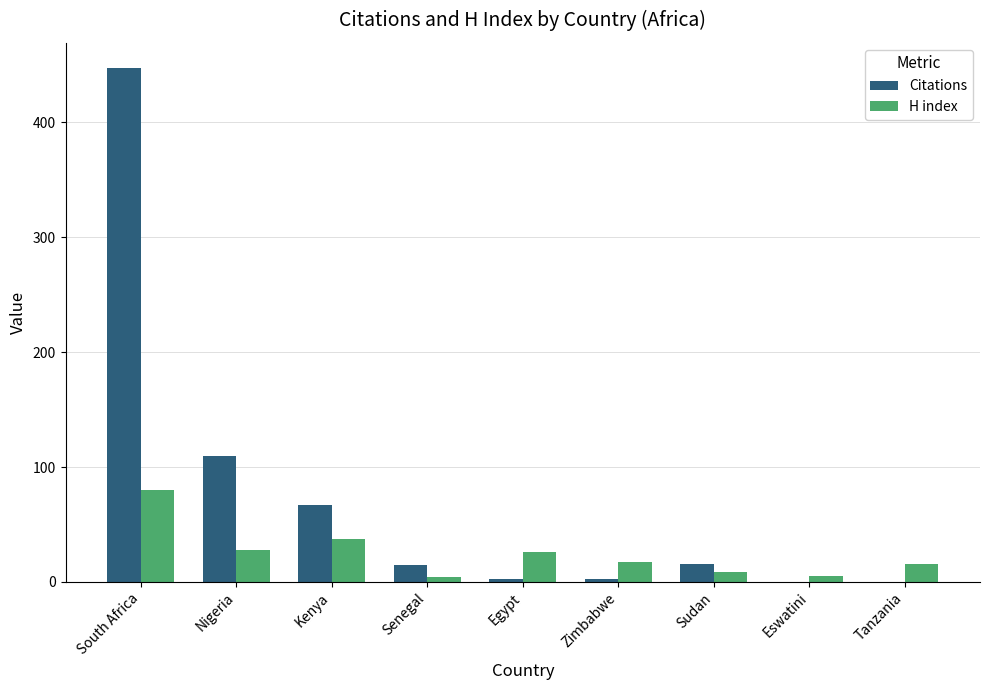

Between Nigeria and Egypt, which series saw the biggest shift?

Citations